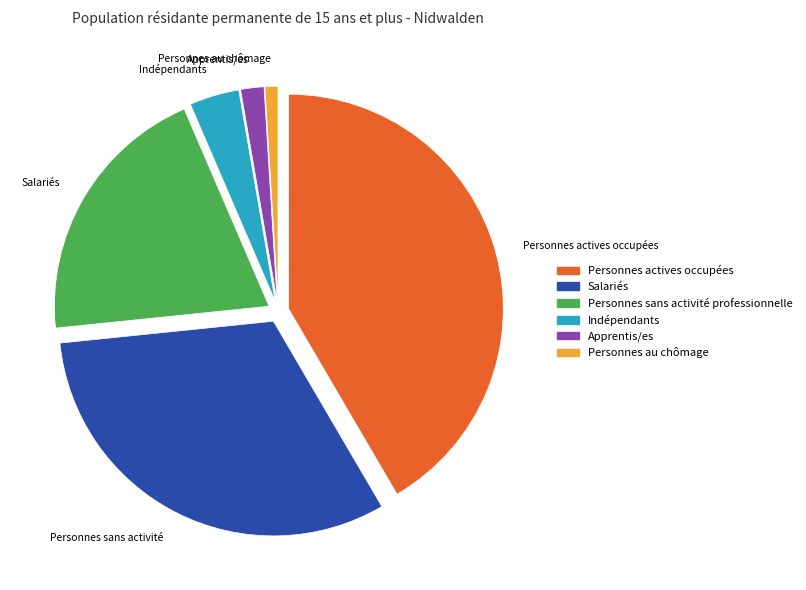

Is there a majority slice in this chart?

No